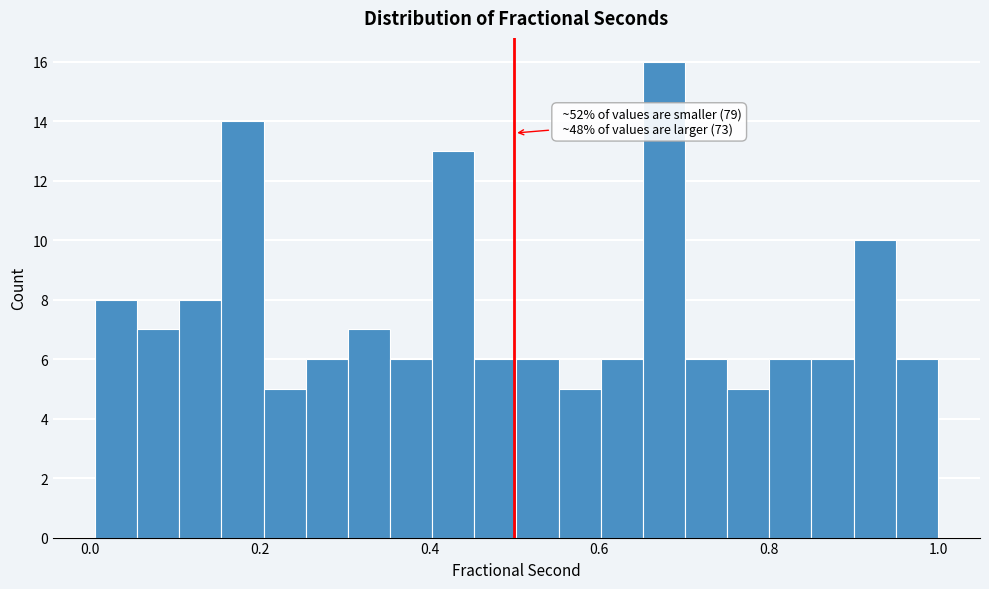

Around what value on the x-axis is the tallest bar? Give the approximate position of its centre, as read against the axis.

0.68